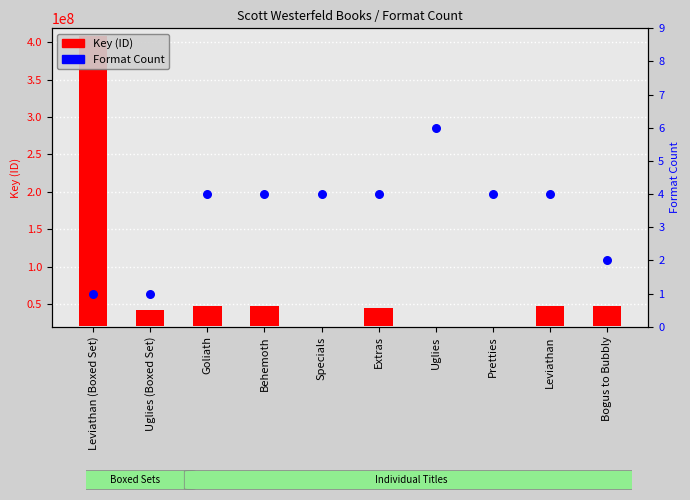

What is the ratio of the value at Extras to the value at Uglies?

0.7